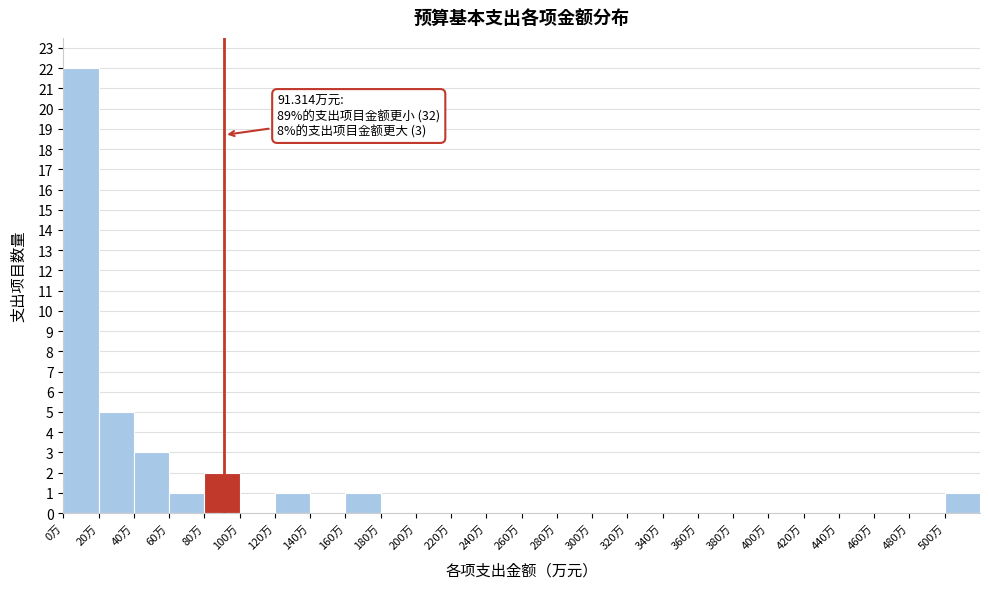

Which range on the x-axis has the tallest bar?

0 to 20